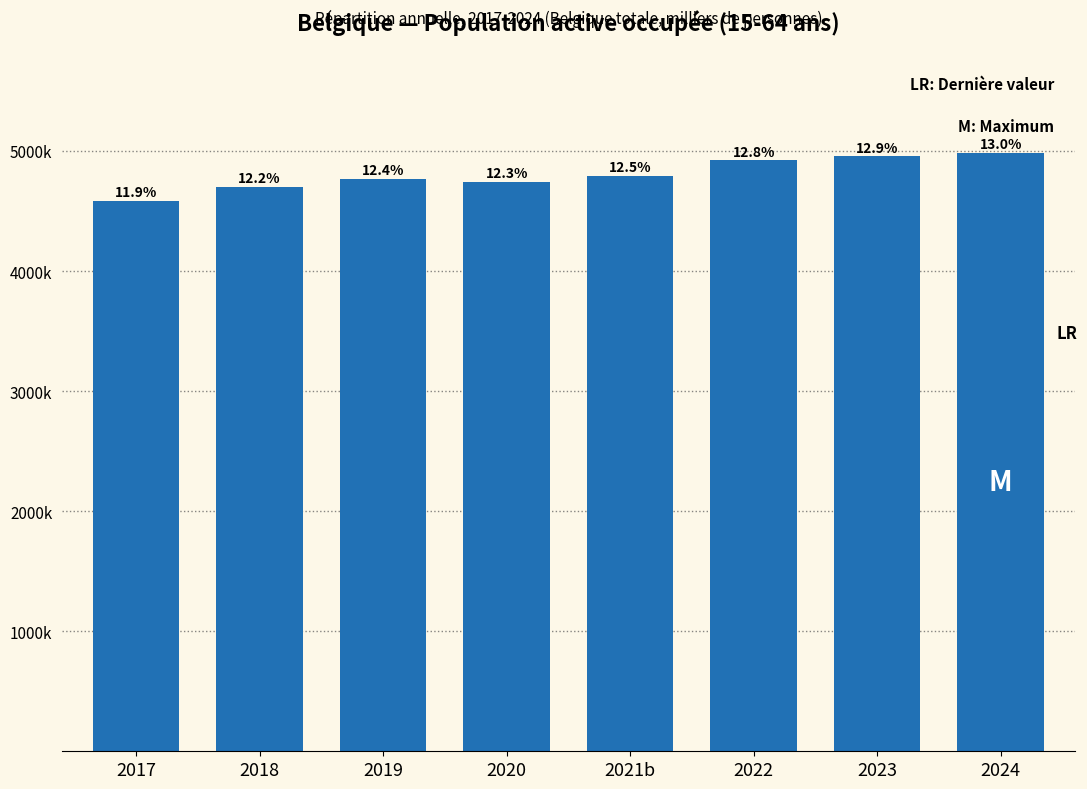

Does the chart contain any negative values?

No